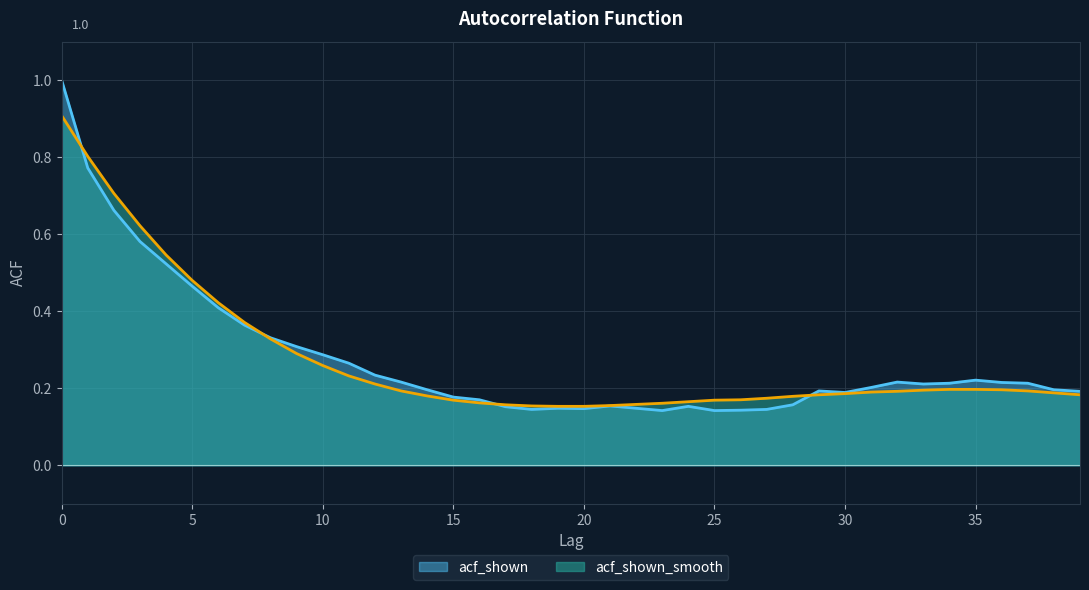

The acf_shown_smooth series shows 0.3 at 34. True or false?

False